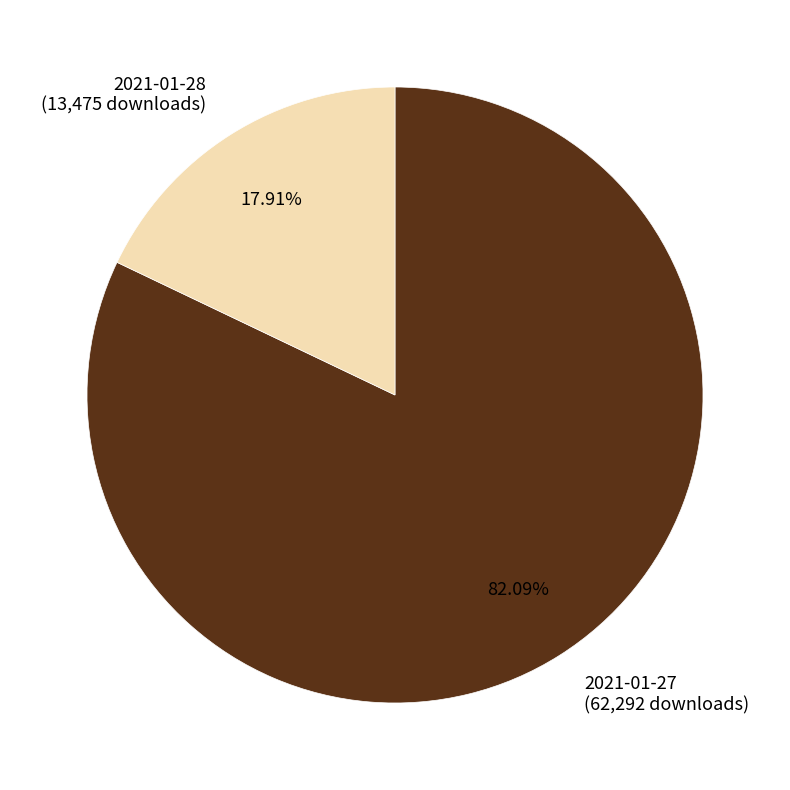

Between 2021-01-28 (13,475 downloads) and 2021-01-27 (62,292 downloads), which is larger?

2021-01-27 (62,292 downloads)